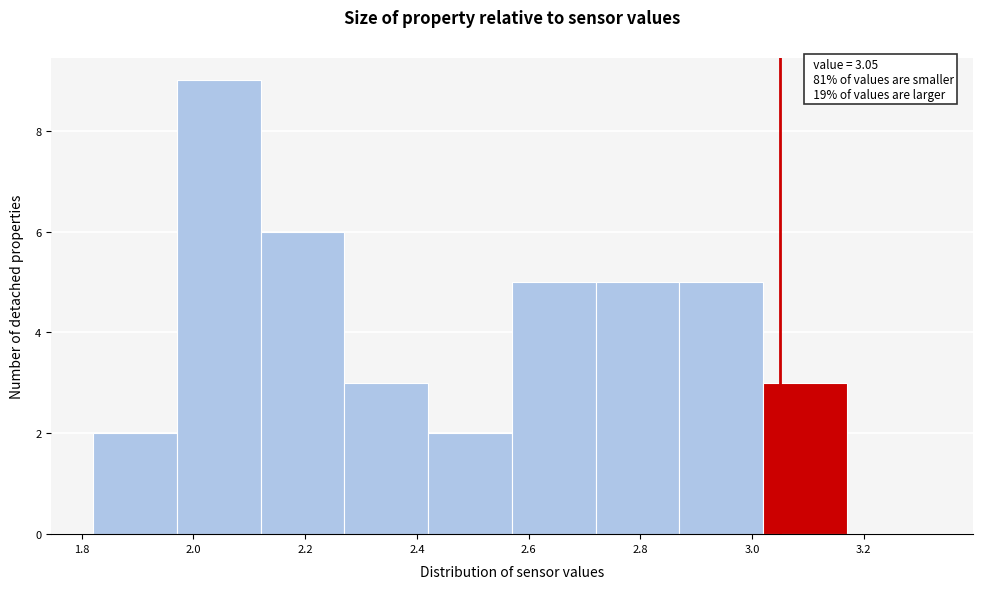

Over which range of the x-axis is the bar tallest?

1.97 to 2.12